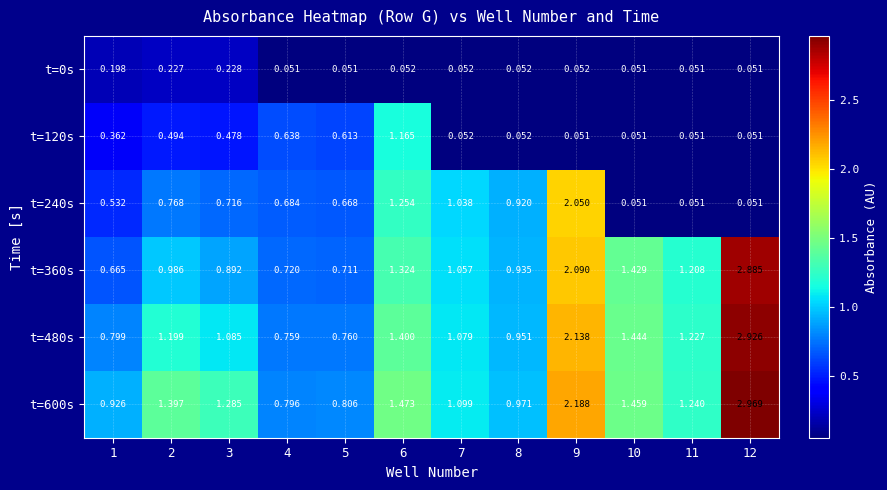

Reading right to left, what are all the values shown in this chart?

t=0s: 12=0.1	11=0.1	10=0.1	9=0.1	8=0.1	7=0.1	6=0.1	5=0.1	4=0.1	3=0.2	2=0.2	1=0.2
t=120s: 12=0.1	11=0.1	10=0.1	9=0.1	8=0.1	7=0.1	6=1.2	5=0.6	4=0.6	3=0.5	2=0.5	1=0.4
t=240s: 12=0.1	11=0.1	10=0.1	9=2.0	8=0.9	7=1.0	6=1.3	5=0.7	4=0.7	3=0.7	2=0.8	1=0.5
t=360s: 12=2.9	11=1.2	10=1.4	9=2.1	8=0.9	7=1.1	6=1.3	5=0.7	4=0.7	3=0.9	2=1.0	1=0.7
t=480s: 12=2.9	11=1.2	10=1.4	9=2.1	8=1.0	7=1.1	6=1.4	5=0.8	4=0.8	3=1.1	2=1.2	1=0.8
t=600s: 12=3.0	11=1.2	10=1.5	9=2.2	8=1.0	7=1.1	6=1.5	5=0.8	4=0.8	3=1.3	2=1.4	1=0.9